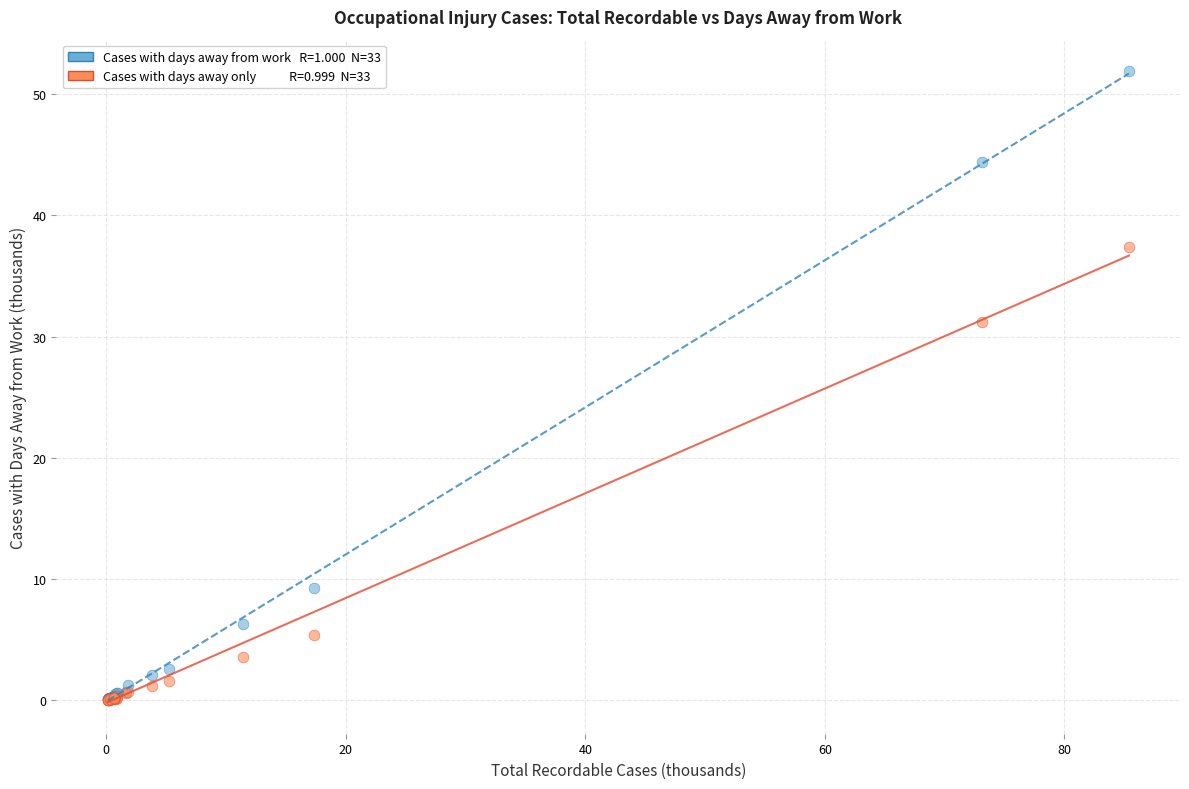

Across all series, what Y value is closest to 25?

31.2